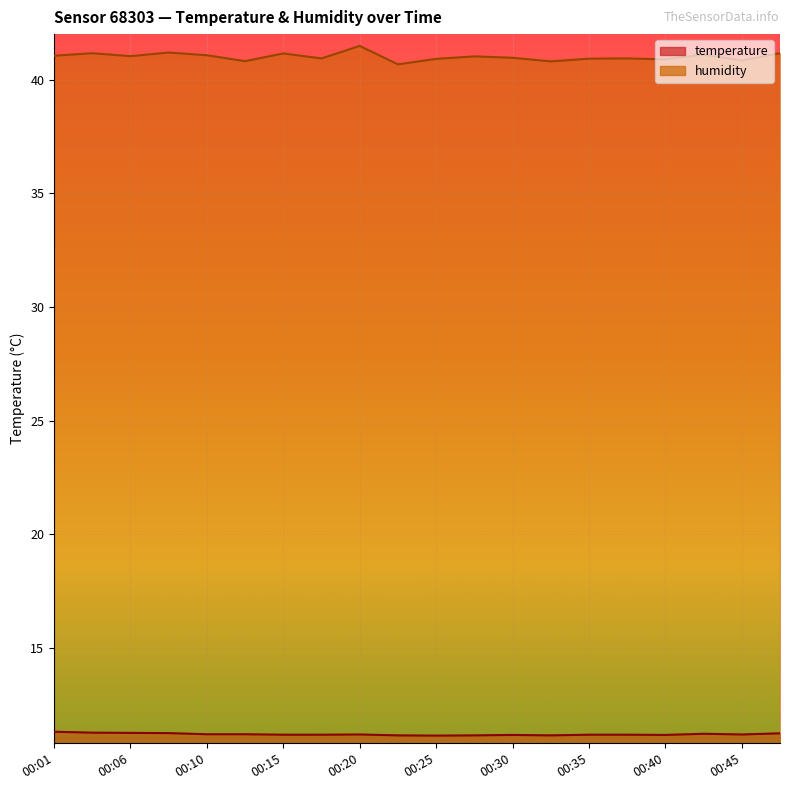

At 00:32, list the series in order from largest to smallest.

humidity, temperature